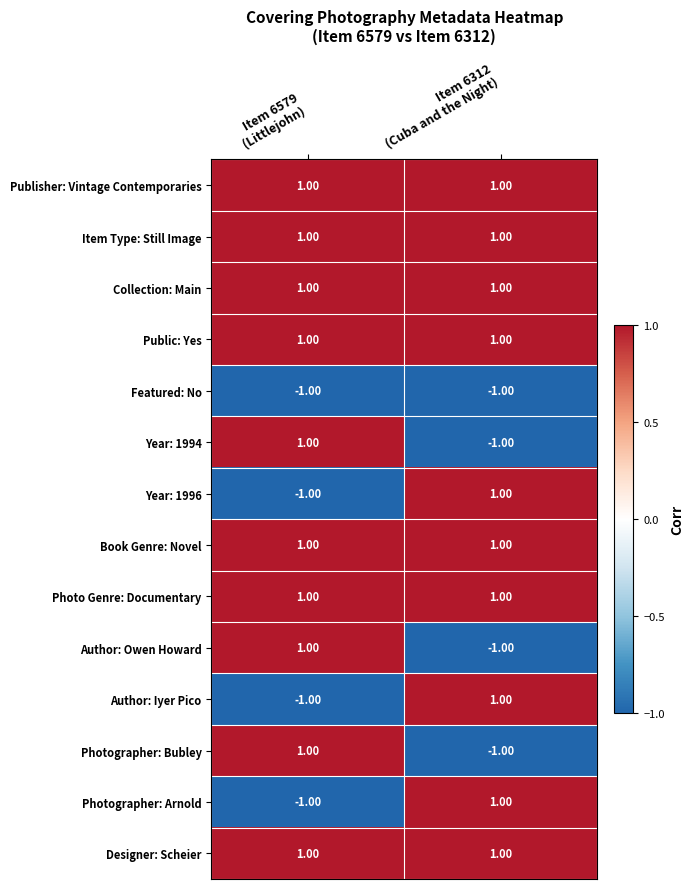

How many data points does each series have?

2